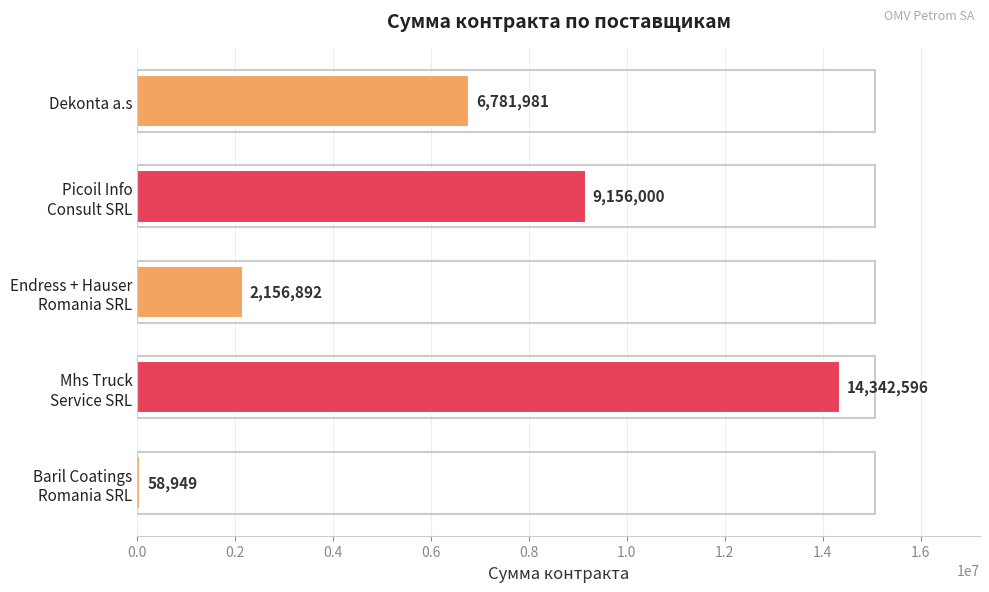

The value at Dekonta a.s is 3946429. True or false?

False